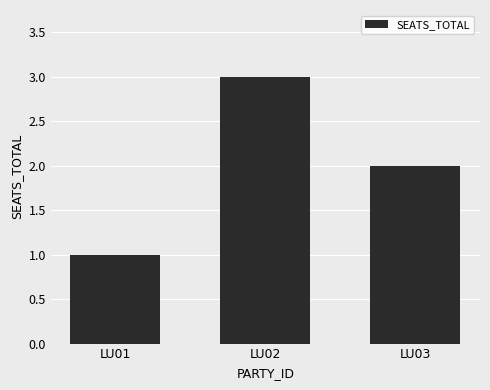

List the labels in order of value, largest first.

LU02, LU03, LU01